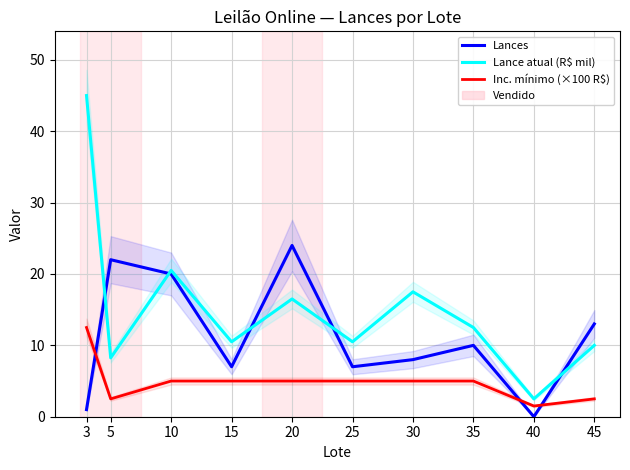

What is the value of the Lances point at the 4th from the left?

7.0